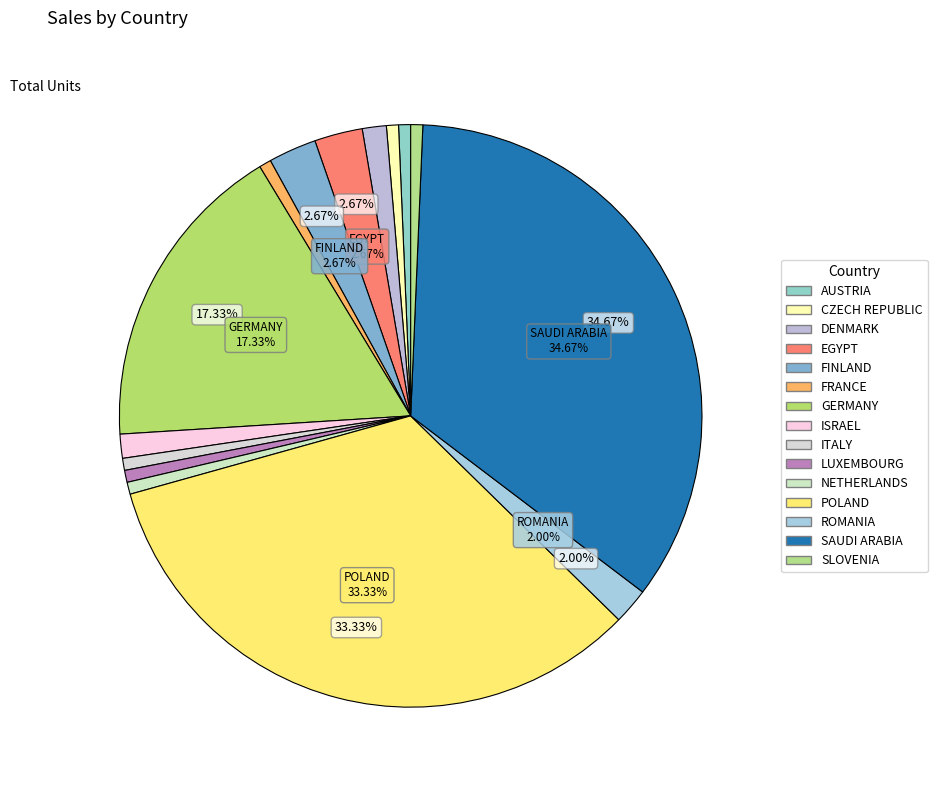

How many segments does this pie chart have?

15